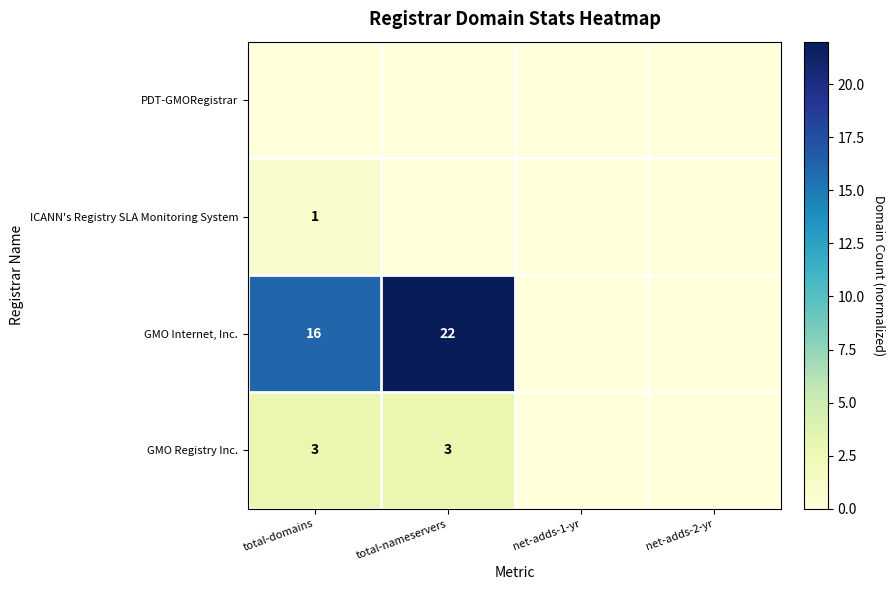

Is it true that ICANN's Registry SLA Monitoring System equals 1 at total-domains?

True